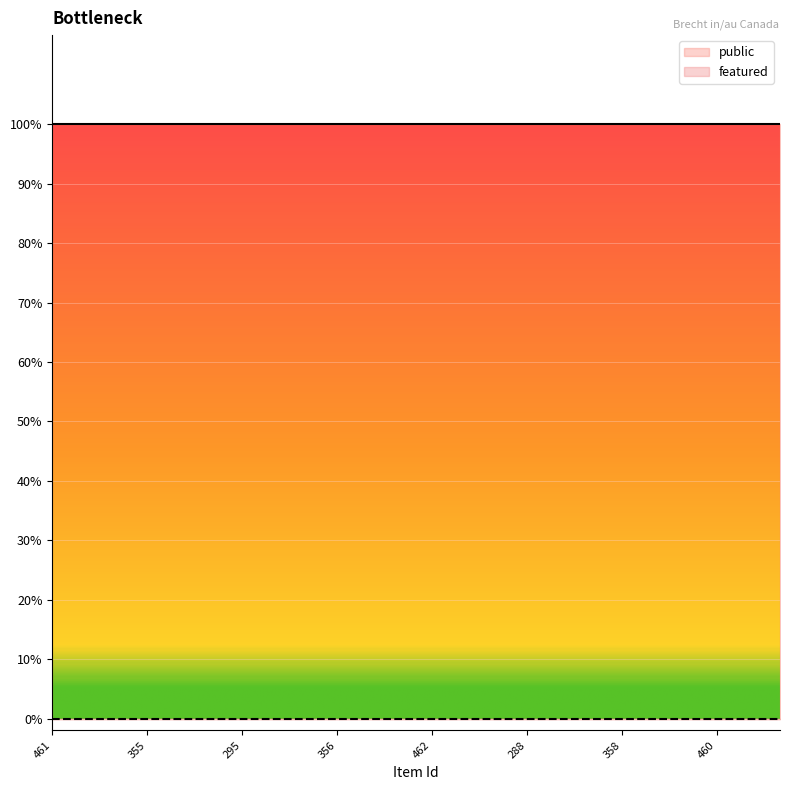

What is the label of the 19th point from the left?

358